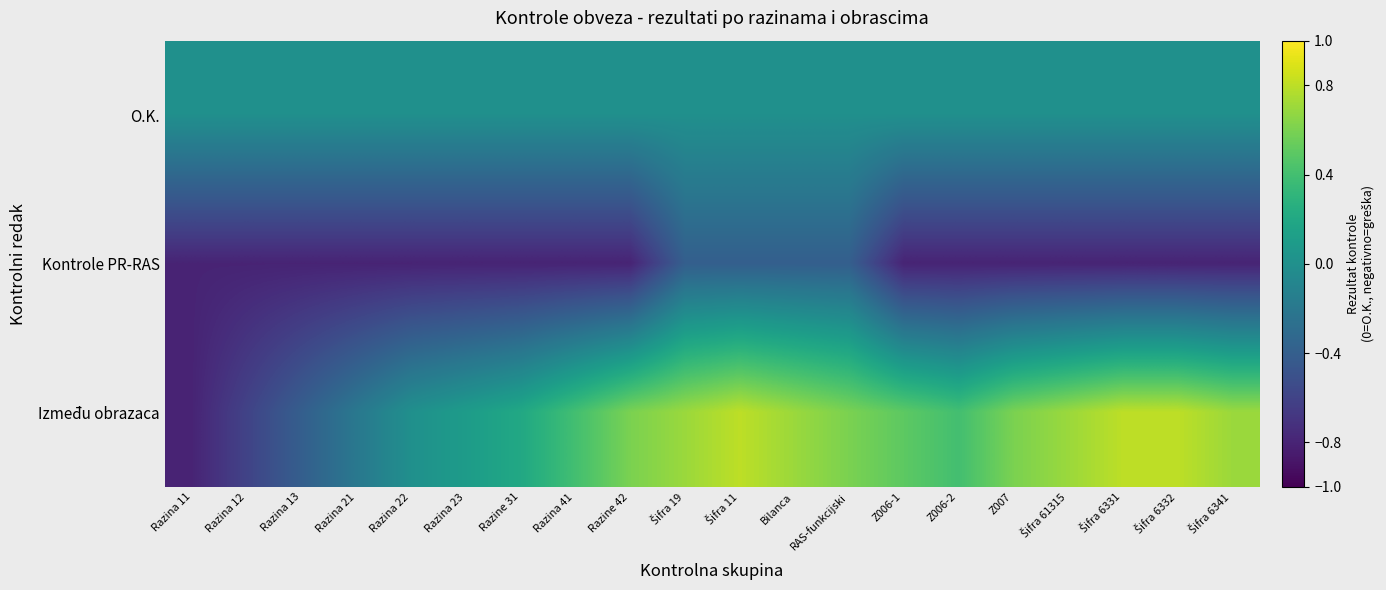

Reading left to right, what are all the values shown in this chart?

O.K.: Razina 11=0.0	Razina 12=0.0	Razina 13=0.0	Razina 21=0.0	Razina 22=0.0	Razina 23=0.0	Razine 31=0.0	Razina 41=0.0	Razine 42=0.0	Šifra 19=0.0	Šifra 11=0.0	Bilanca=0.0	RAS-funkcijski=0.0	Z006-1=0.0	Z006-2=0.0	Z007=0.0	Šifra 61315=0.0	Šifra 6331=0.0	Šifra 6332=0.0	Šifra 6341=0.0
Kontrole PR-RAS: Razina 11=-0.8	Razina 12=-0.8	Razina 13=-0.8	Razina 21=-0.8	Razina 22=-0.8	Razina 23=-0.8	Razine 31=-0.8	Razina 41=-0.8	Razine 42=-0.8	Šifra 19=-0.4	Šifra 11=-0.4	Bilanca=-0.4	RAS-funkcijski=-0.4	Z006-1=-0.8	Z006-2=-0.8	Z007=-0.8	Šifra 61315=-0.8	Šifra 6331=-0.8	Šifra 6332=-0.8	Šifra 6341=-0.8
Između obrazaca: Razina 11=-0.8	Razina 12=-0.6	Razina 13=-0.4	Razina 21=-0.2	Razina 22=0.0	Razina 23=0.1	Razine 31=0.2	Razina 41=0.4	Razine 42=0.6	Šifra 19=0.7	Šifra 11=0.8	Bilanca=0.7	RAS-funkcijski=0.6	Z006-1=0.5	Z006-2=0.4	Z007=0.6	Šifra 61315=0.7	Šifra 6331=0.8	Šifra 6332=0.8	Šifra 6341=0.7